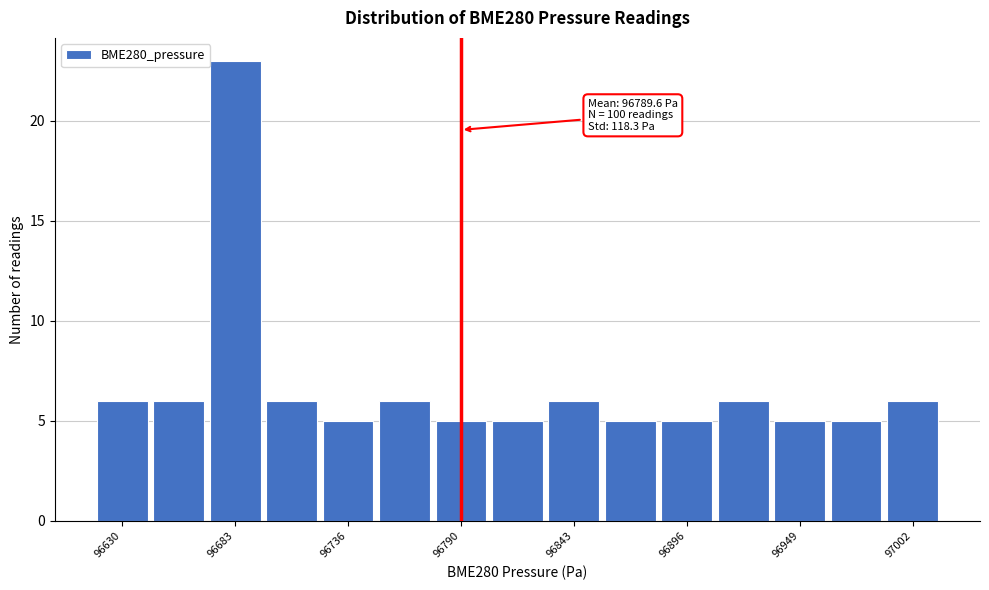

Around what value on the x-axis is the tallest bar? Give the approximate position of its centre, as read against the axis.

96680